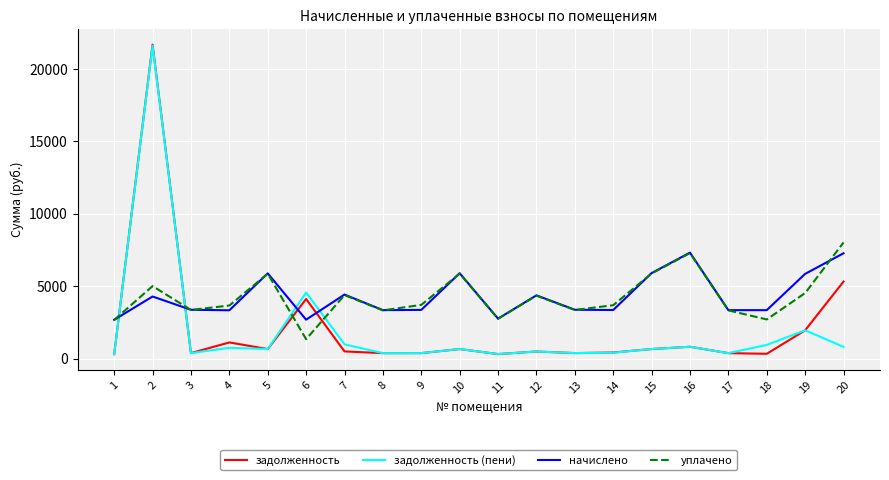

How many lines are shown in the chart?

4